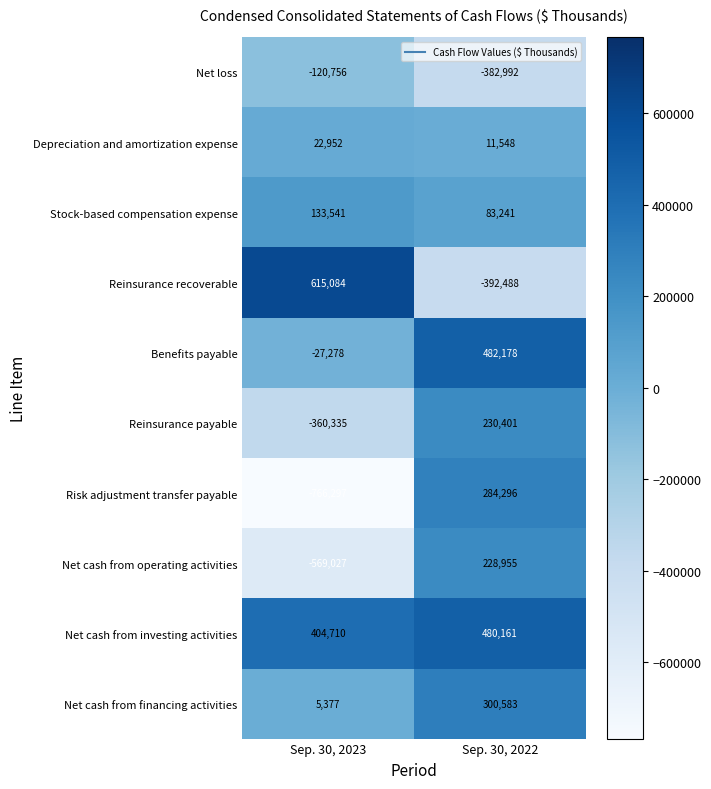

The value of Net cash from financing activities at Sep. 30, 2022 is 535868. True or false?

False